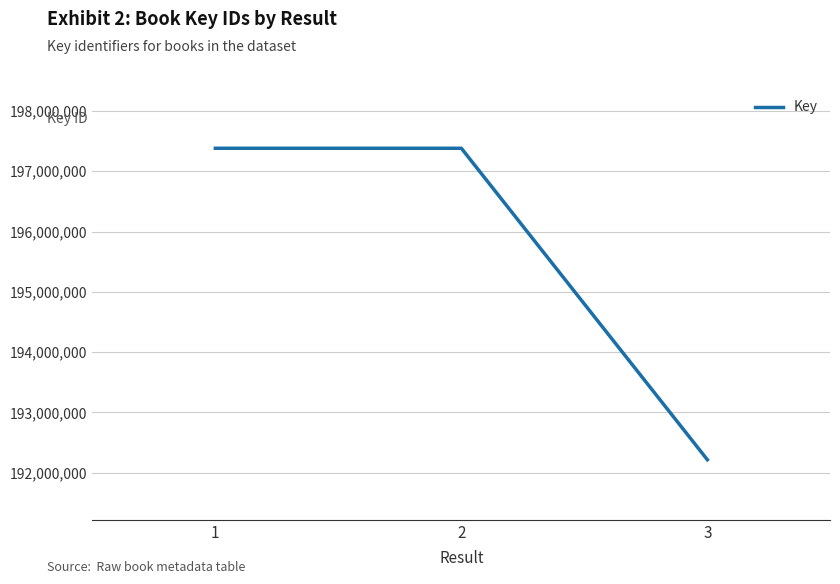

Approximately how many times larger is the value at 3 compared to 2?

1.0